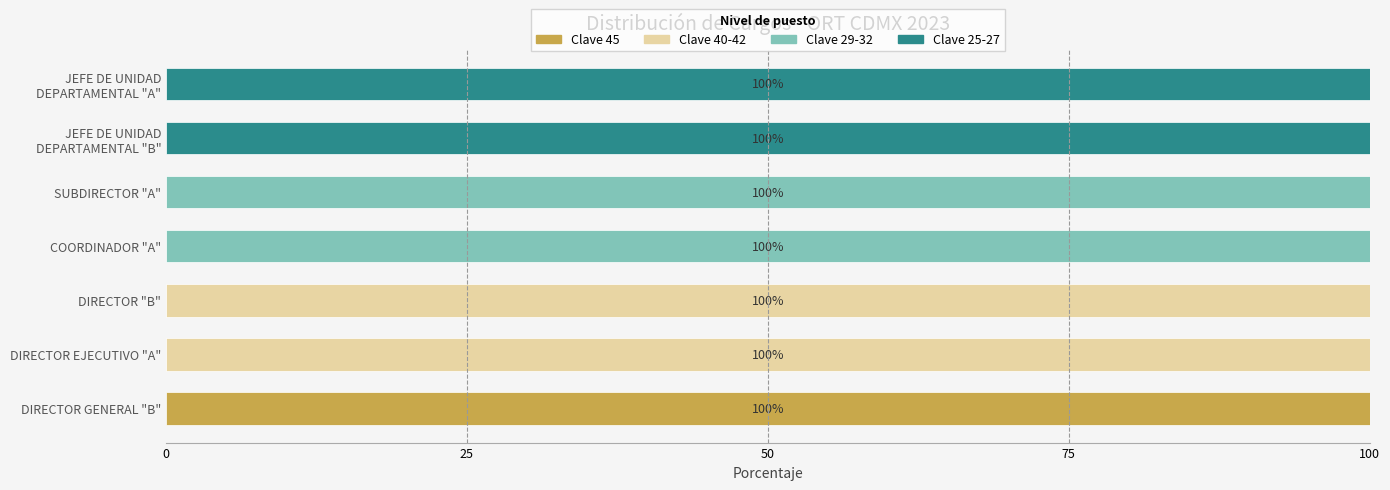

The value of Clave 45 at DIRECTOR GENERAL "B" is 100. True or false?

True